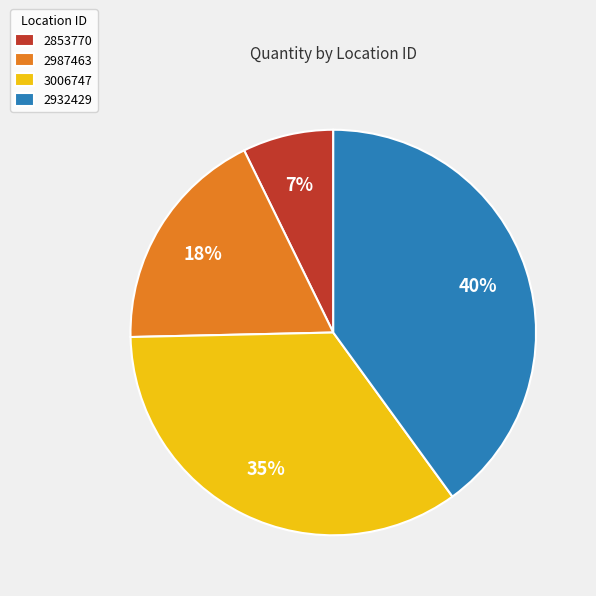

Is 2987463 the majority of the pie?

No